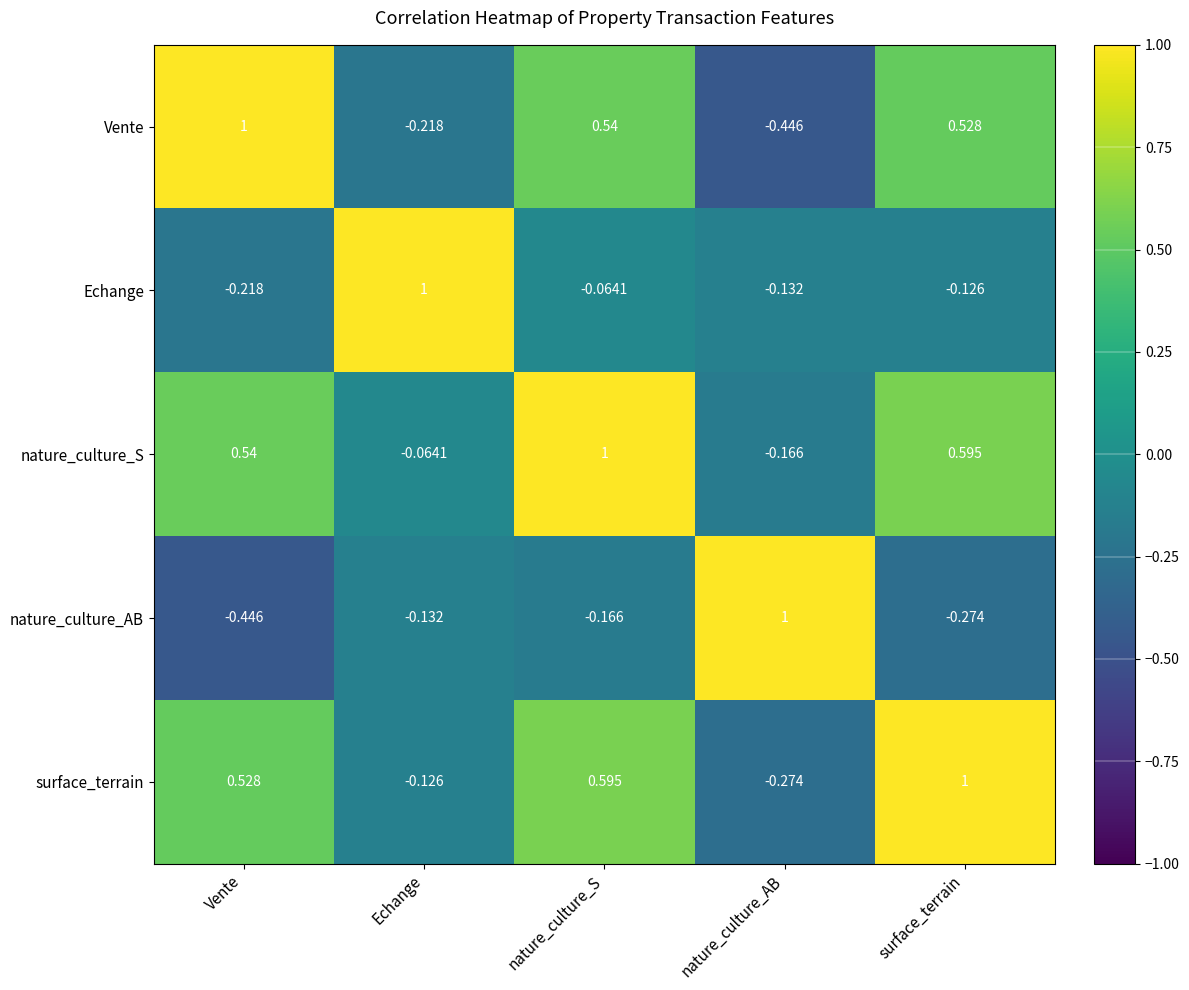

At how many categories does at least one series exceed 0?

5